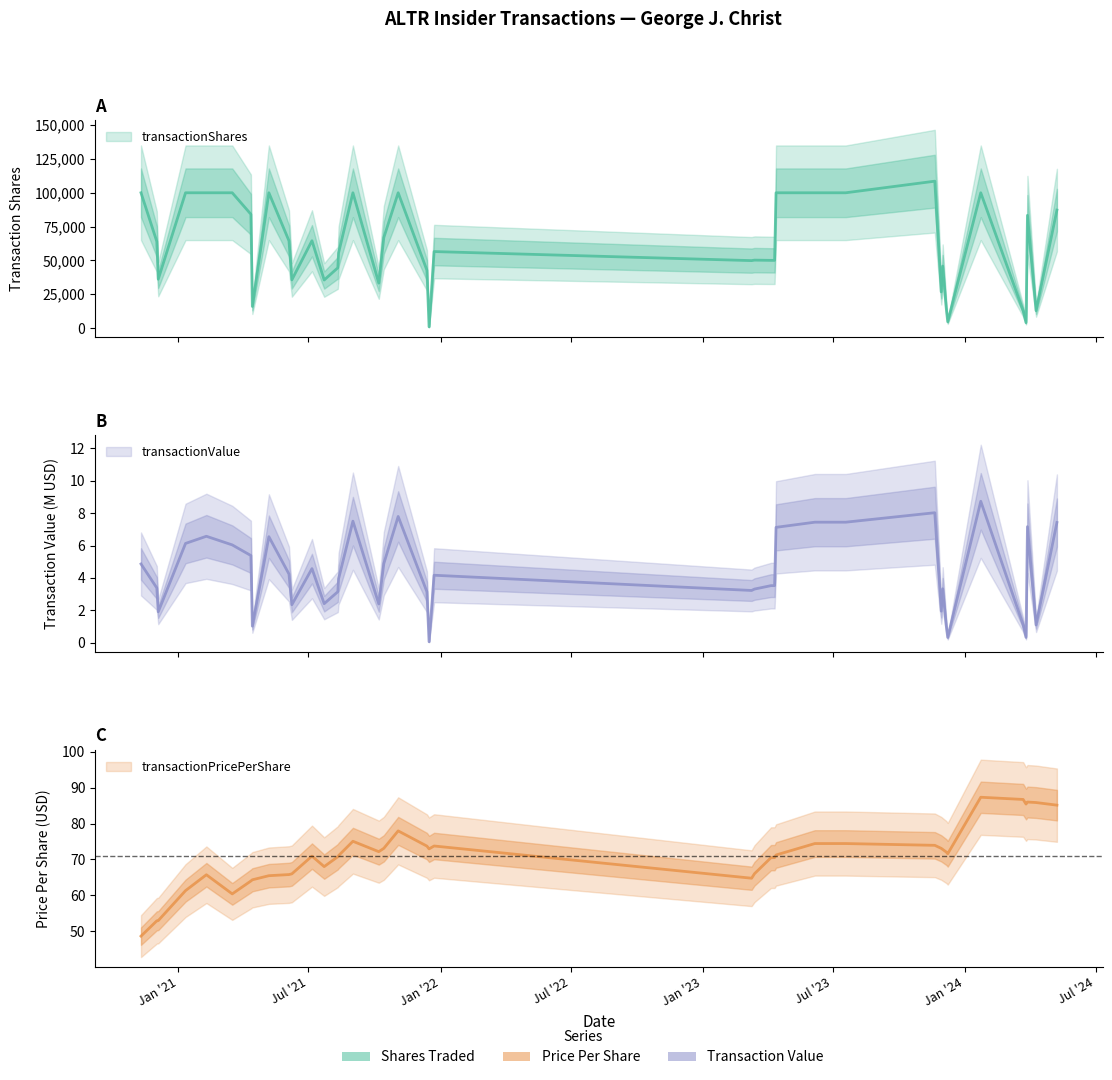

Is the value of transactionPricePerShare at 2021-12-13 greater than the value of transactionShares at 2023-11-20?

No